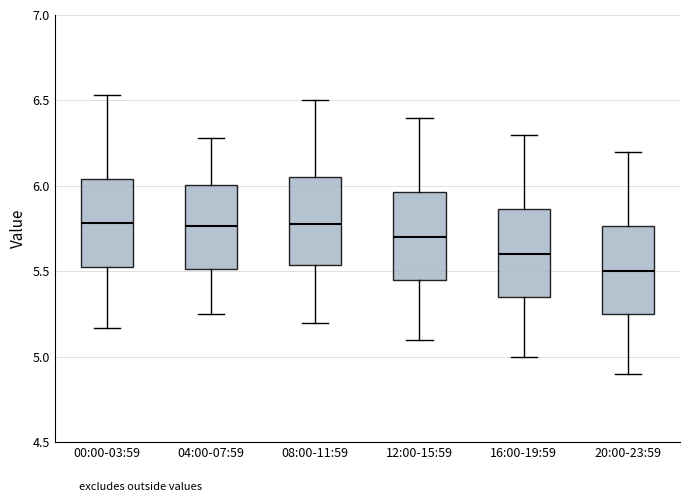

Where does the lower whisker of the box for 12:00-15:59 end on the y-axis? The values are not printed on the chart, so give them approximately, as read against the axis.

5.10